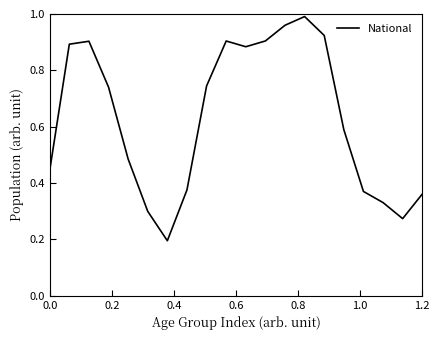

What is the difference between the maximum and minimum values?

0.8